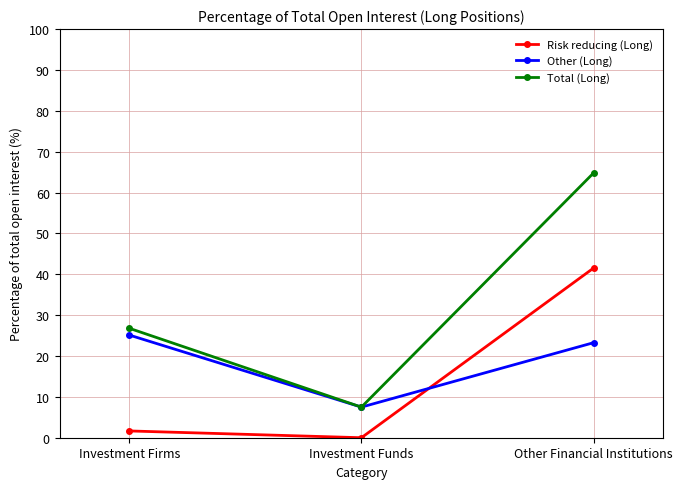

Rank the series by their average value, from highest to lowest.

Total (Long), Other (Long), Risk reducing (Long)